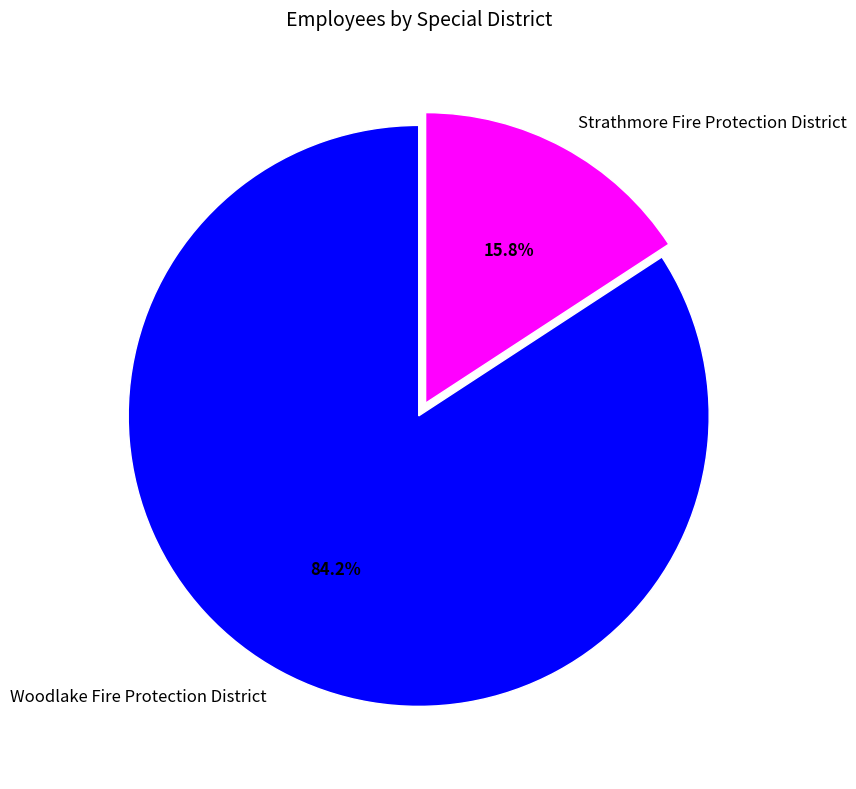

To the nearest percent, what is the difference between the largest and smallest slice percentages?

68%